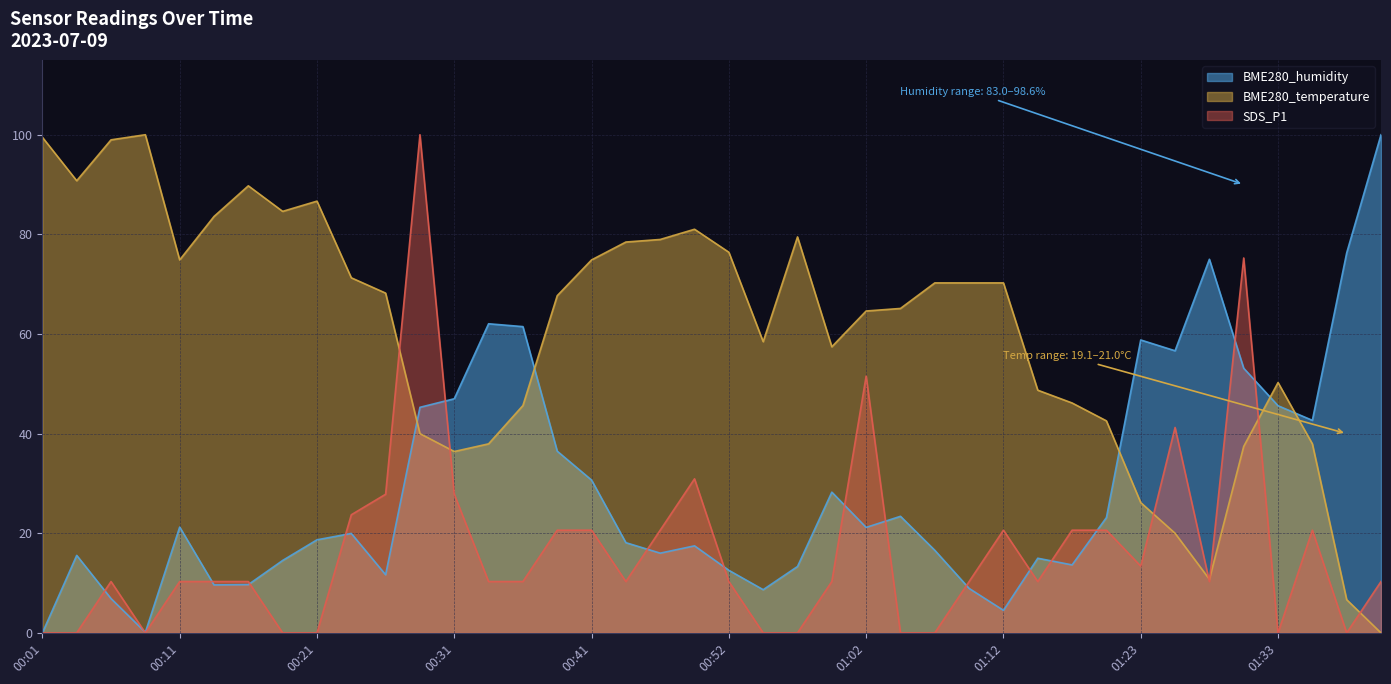

Is the value of BME280_temperature at 01:18 greater than the value of BME280_humidity at 01:18?

Yes